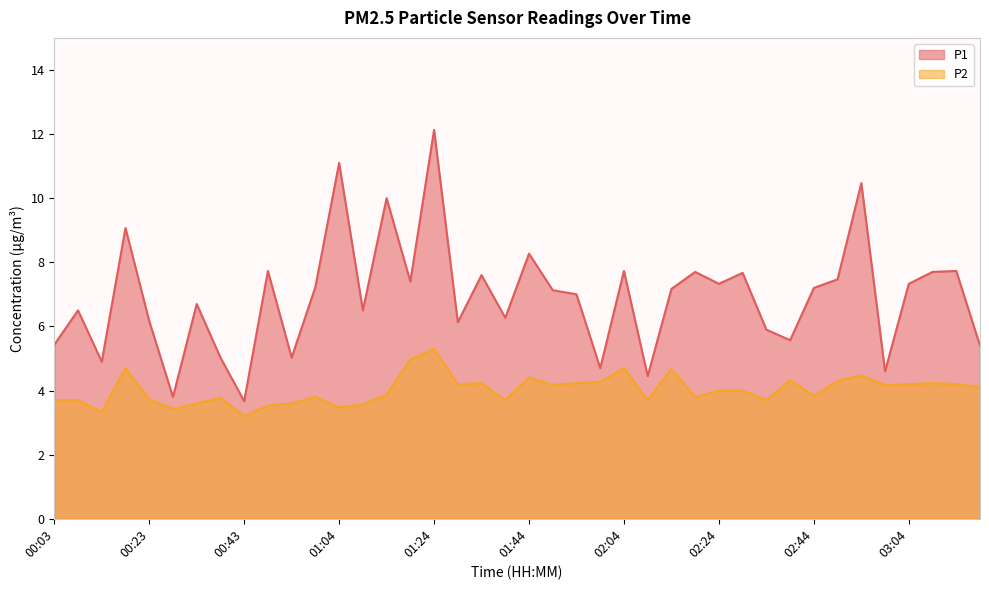

What is the total value across all series at 01:54?

11.2